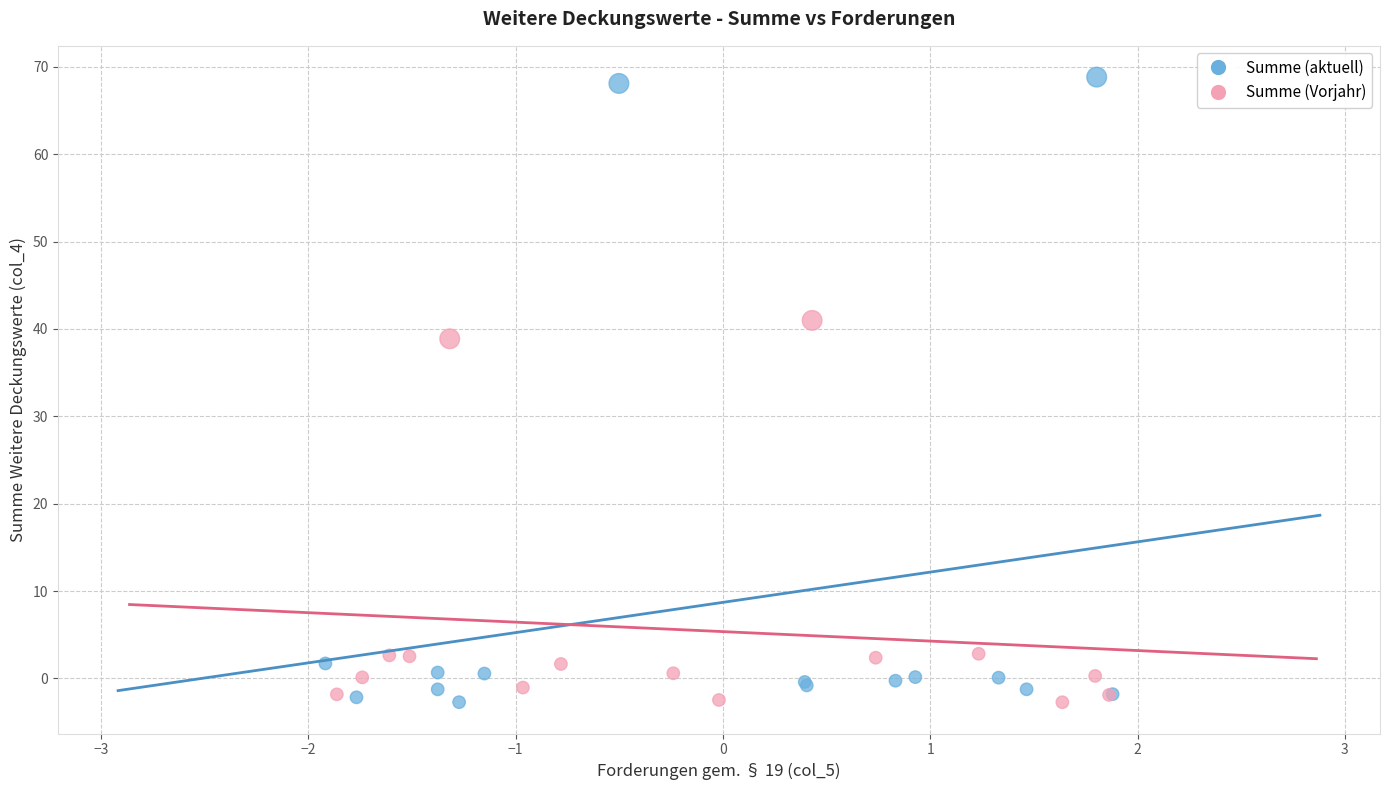

Which series has the largest Y range (max minus min)?

Summe (aktuell)